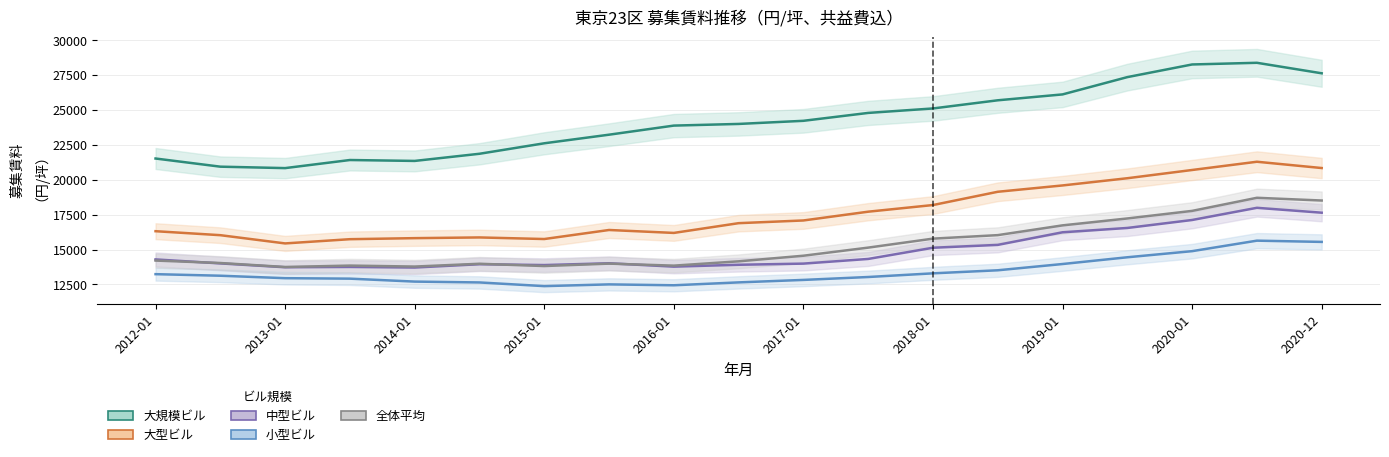

At which category is the sum across all series the highest?

2020-07